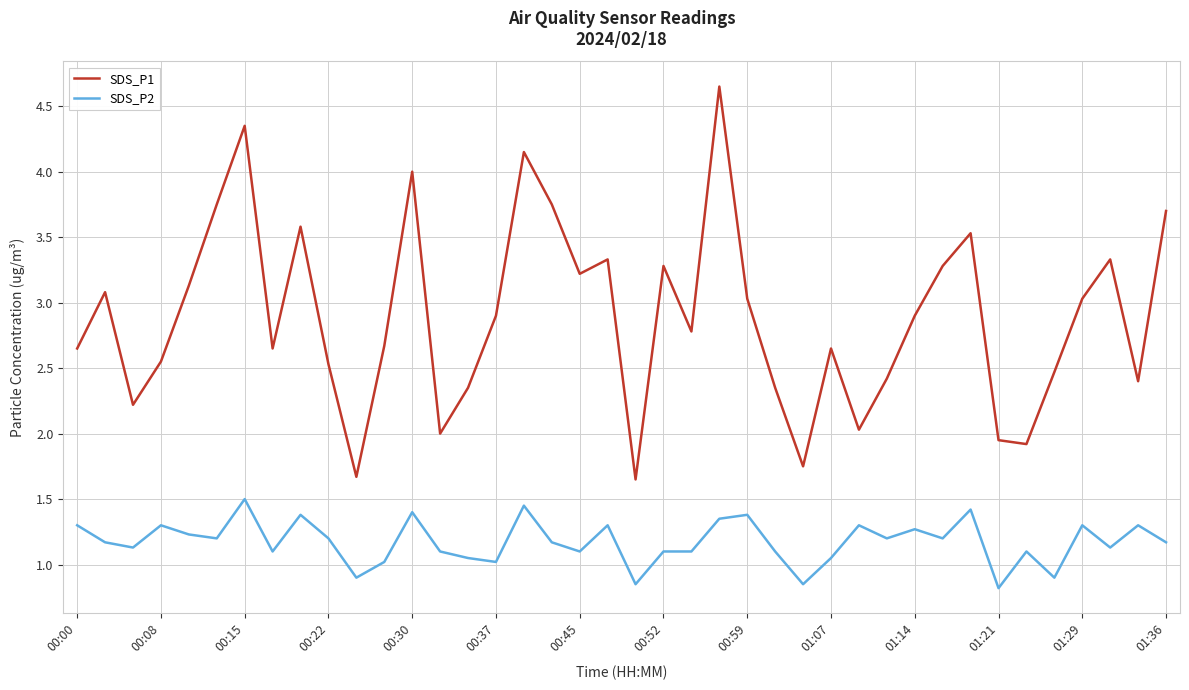

True or false: SDS_P1 and SDS_P2 cross at least once.

False